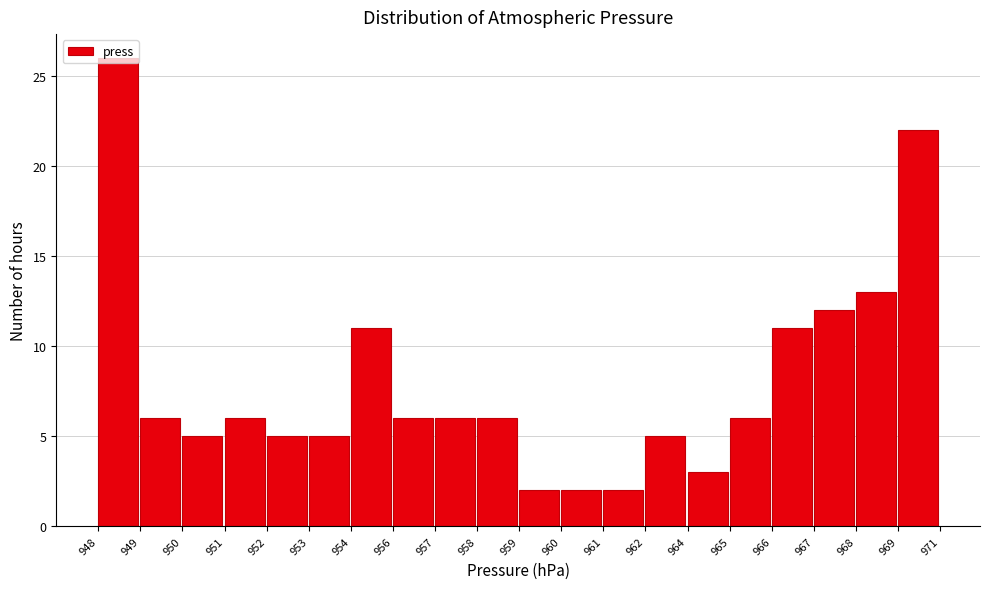

Is it true that the value at 964 is 3?

True